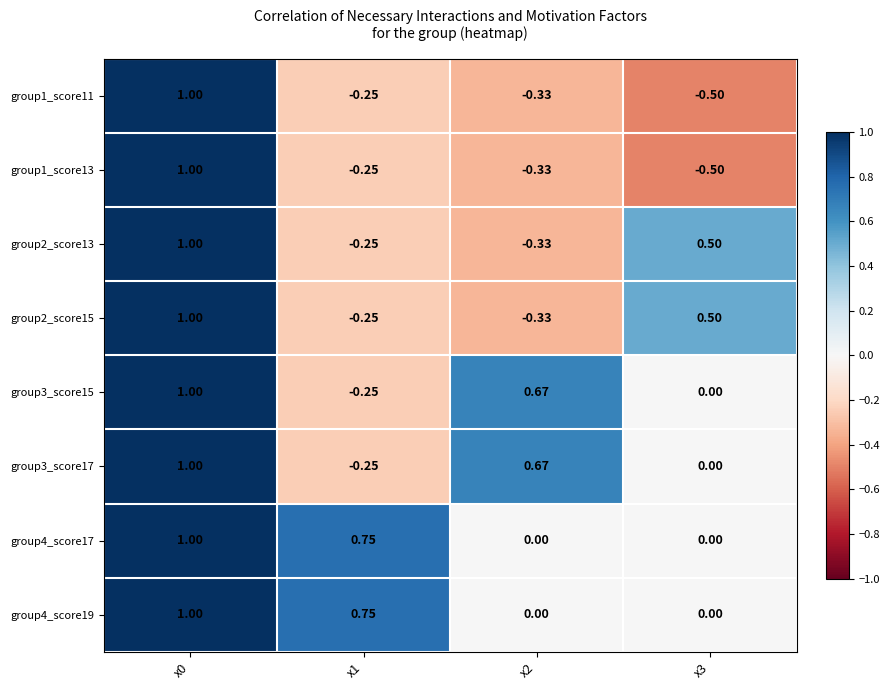

Is the value of group4_score19 at x1 greater than the value of group4_score17 at x0?

No